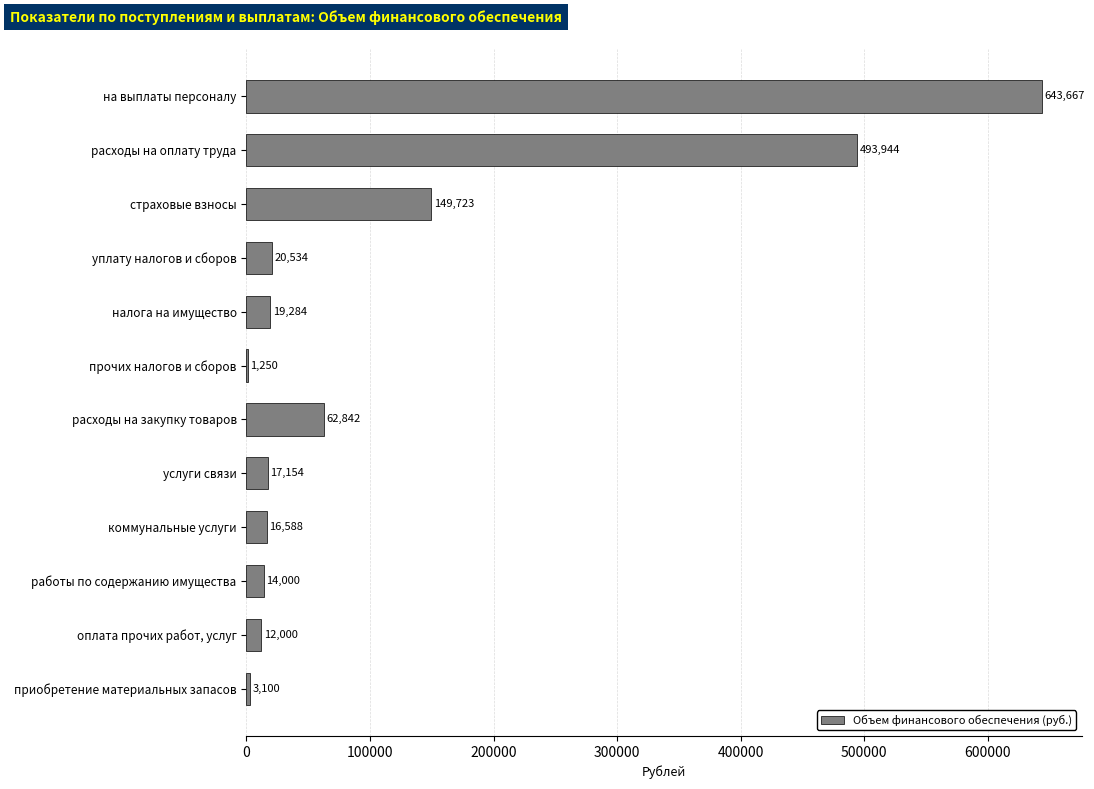

What is the greatest value displayed?

643667.0